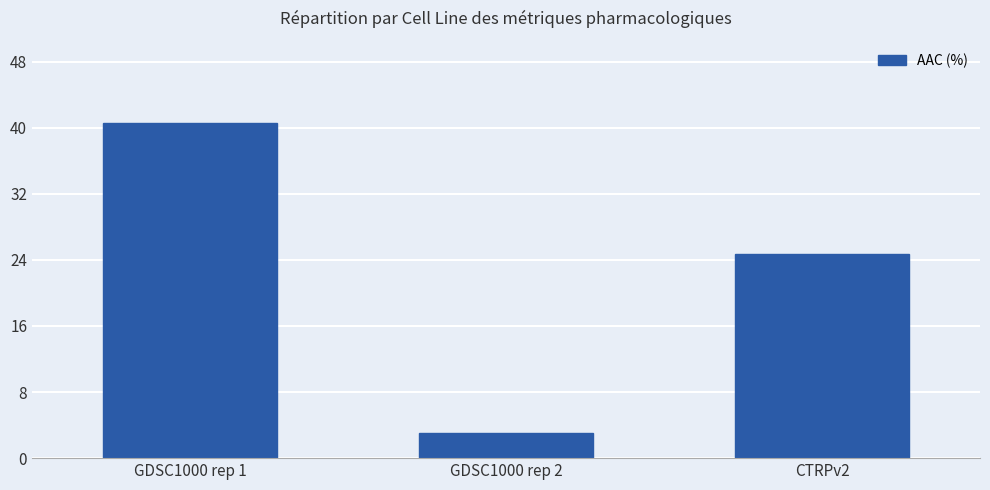

What is the smallest value displayed?

3.1